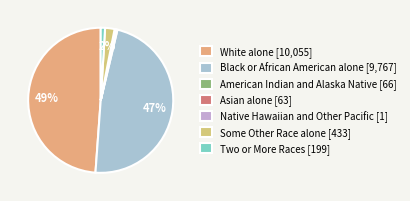

How many slices are in this pie chart?

7